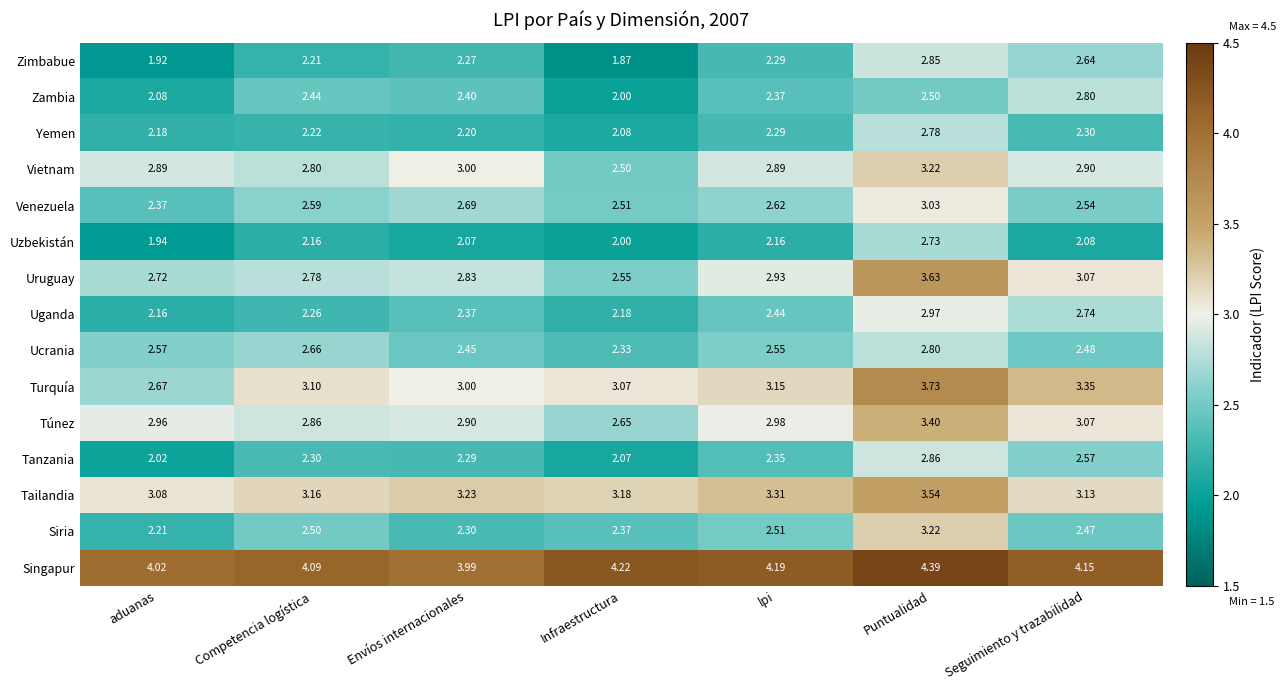

At which label does Tanzania reach its peak?

Puntualidad